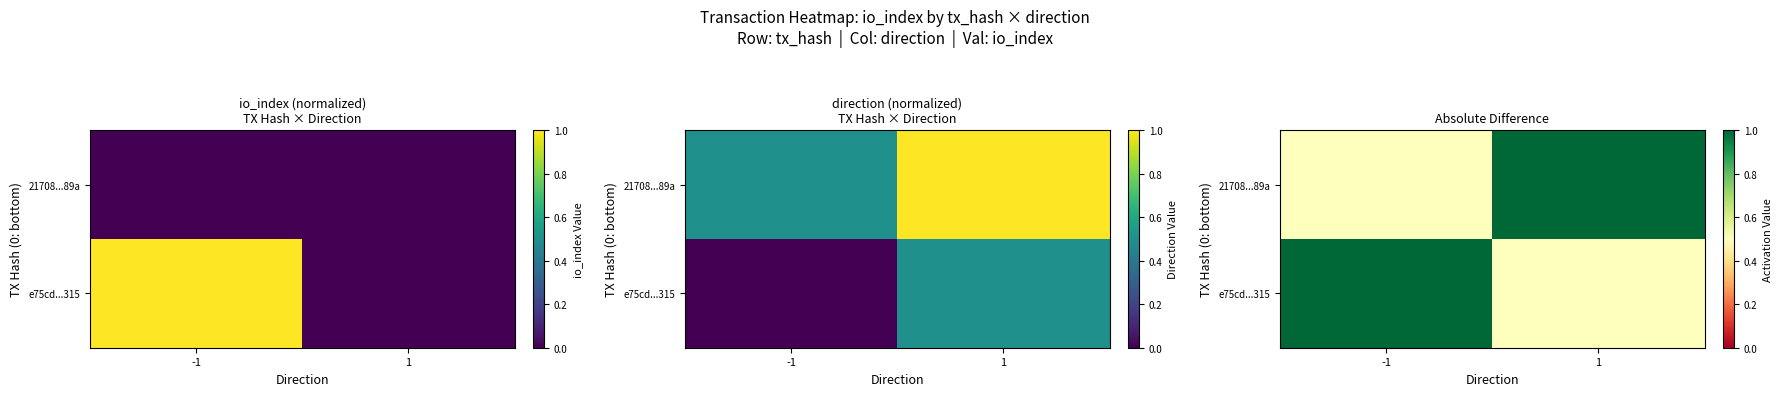

Which series has the largest range (max minus min)?

e75cd...315